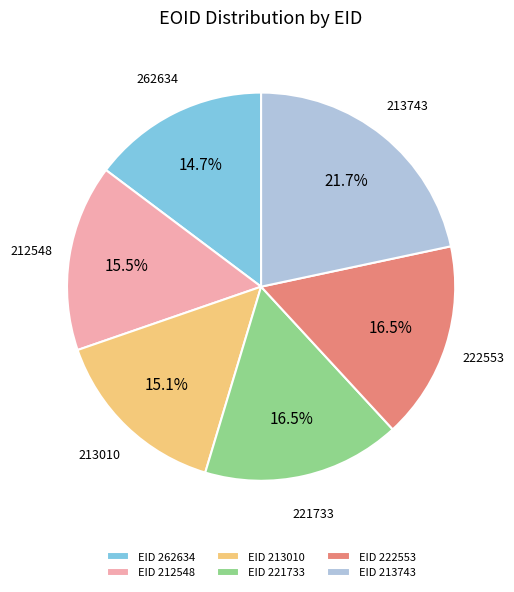

Which category has the biggest portion of the pie?

EID 213743